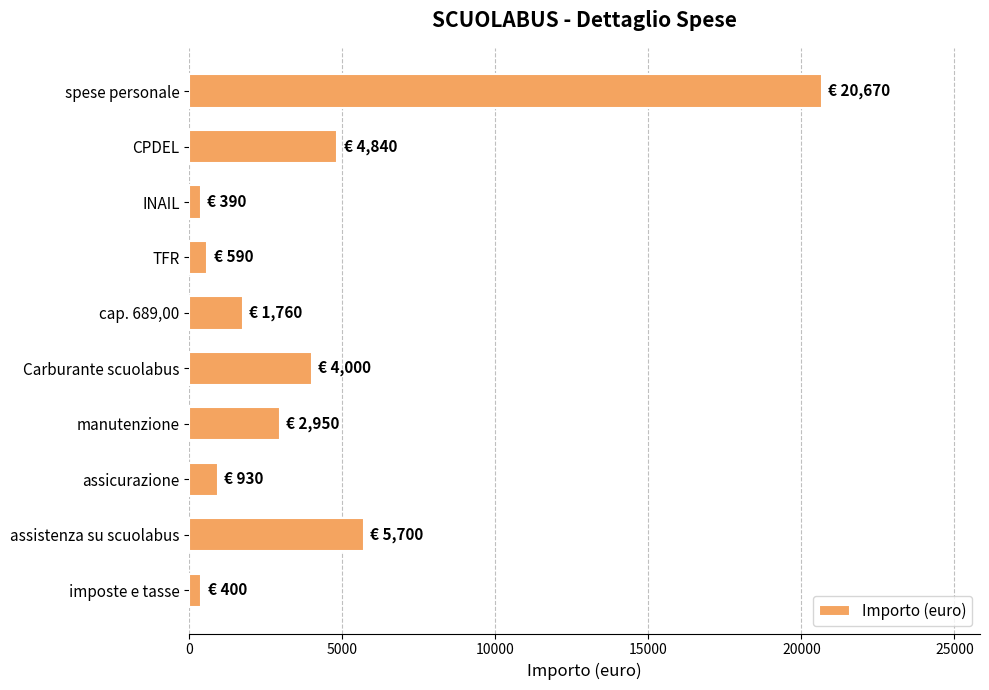

Which has a higher value, spese personale or CPDEL?

spese personale